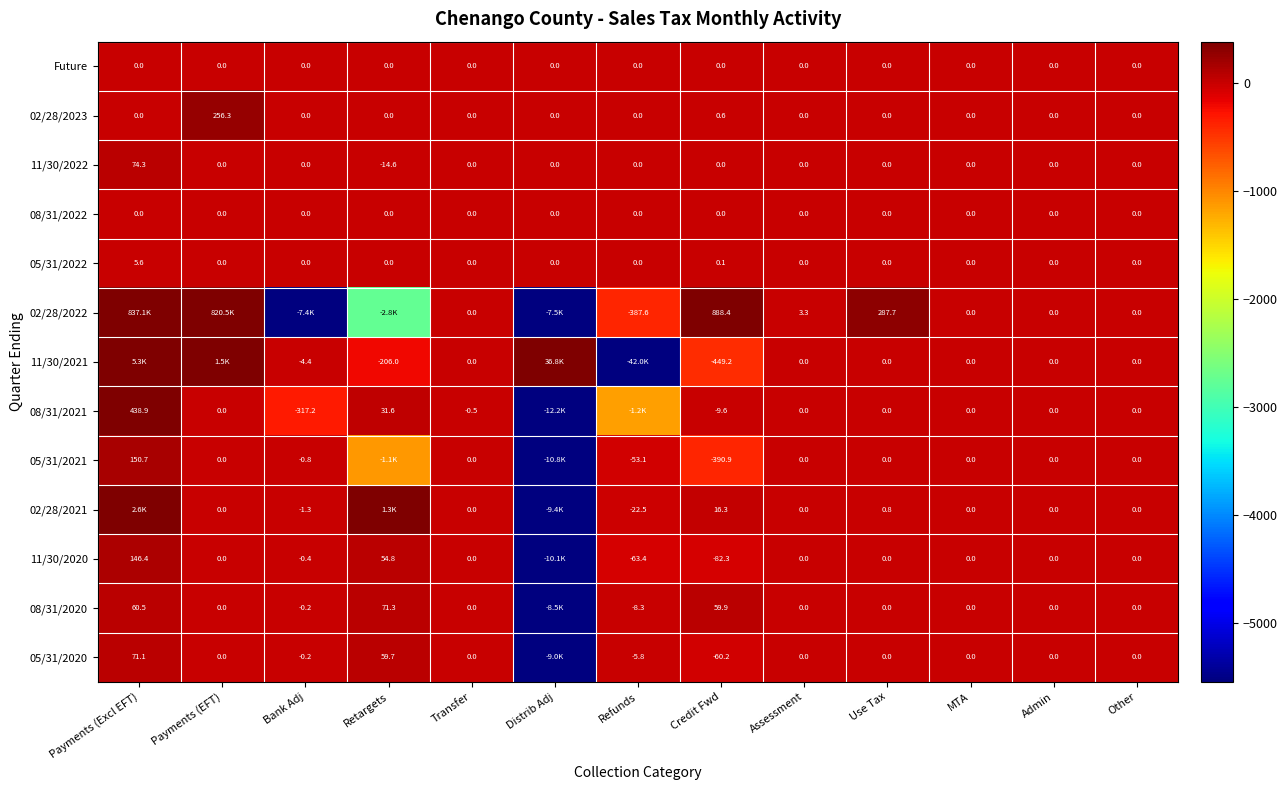

What is the total value across all series at Assessment?

3.3